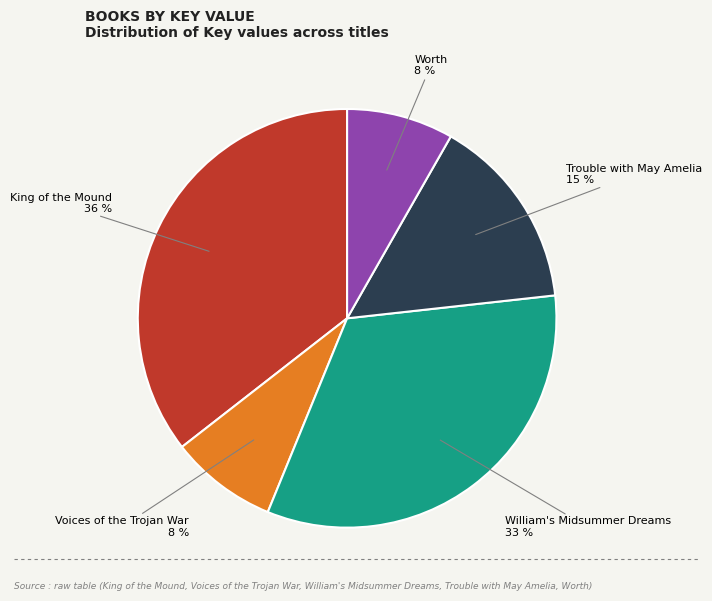

To the nearest percent, what is the average slice percentage?

20%